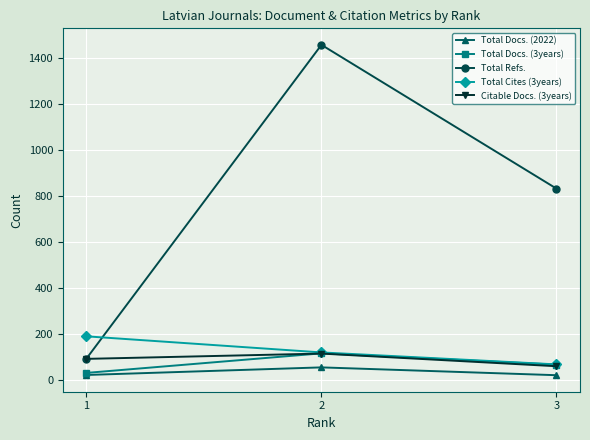

What is the maximum value shown in the chart?

1455